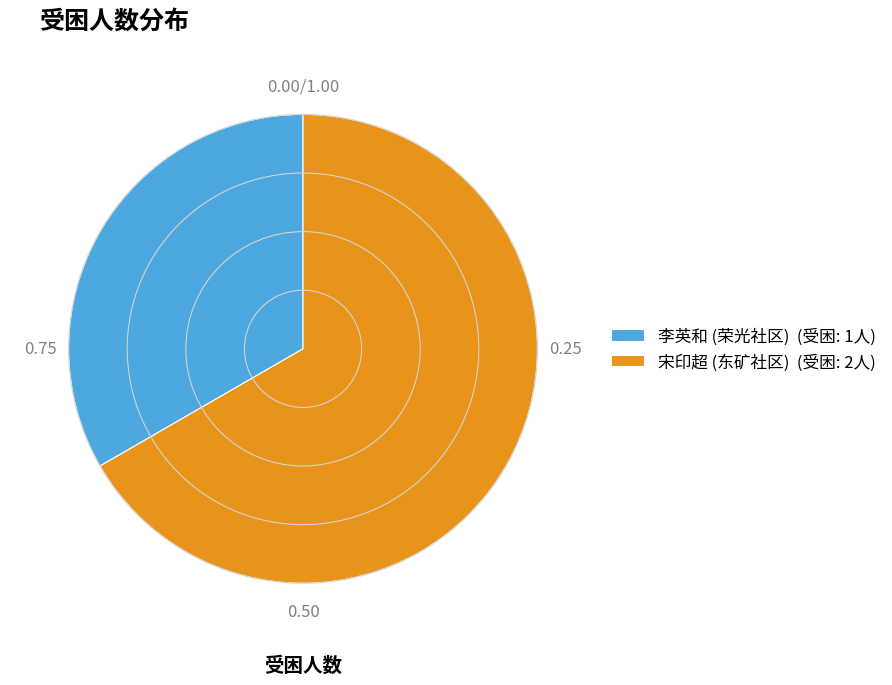

Which slice is the largest?

宋印超 (东矿社区)